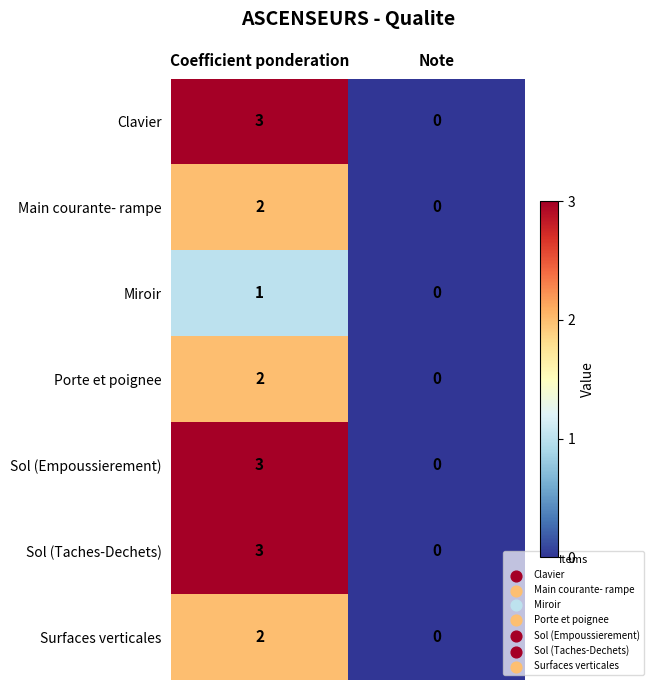

What is the total value across all series at Coefficient ponderation?

16